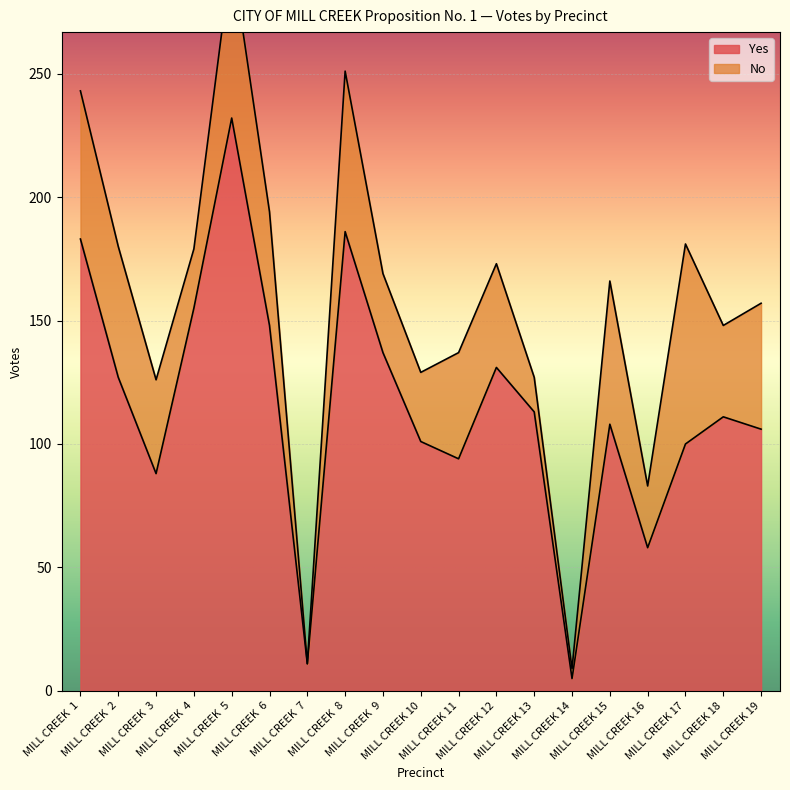

What is the approximate value at MILL CREEK  7?

11